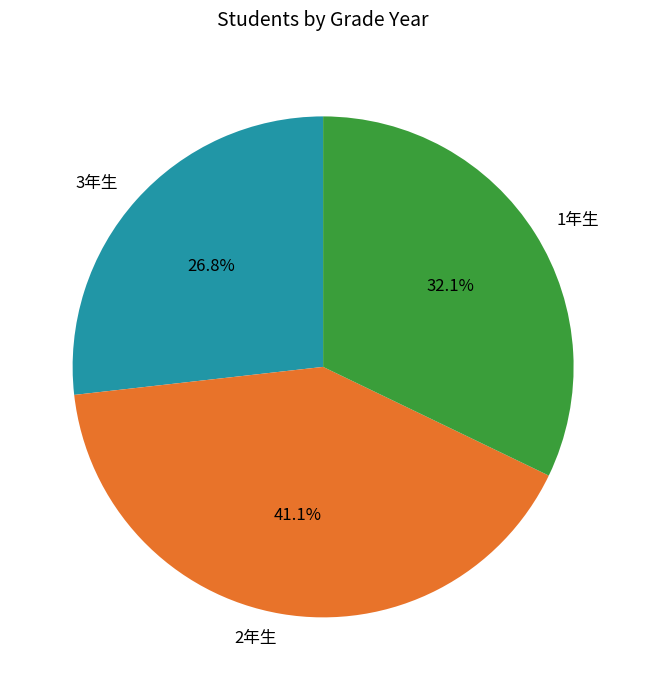

Rank the categories by value from lowest to highest.

3年生, 1年生, 2年生